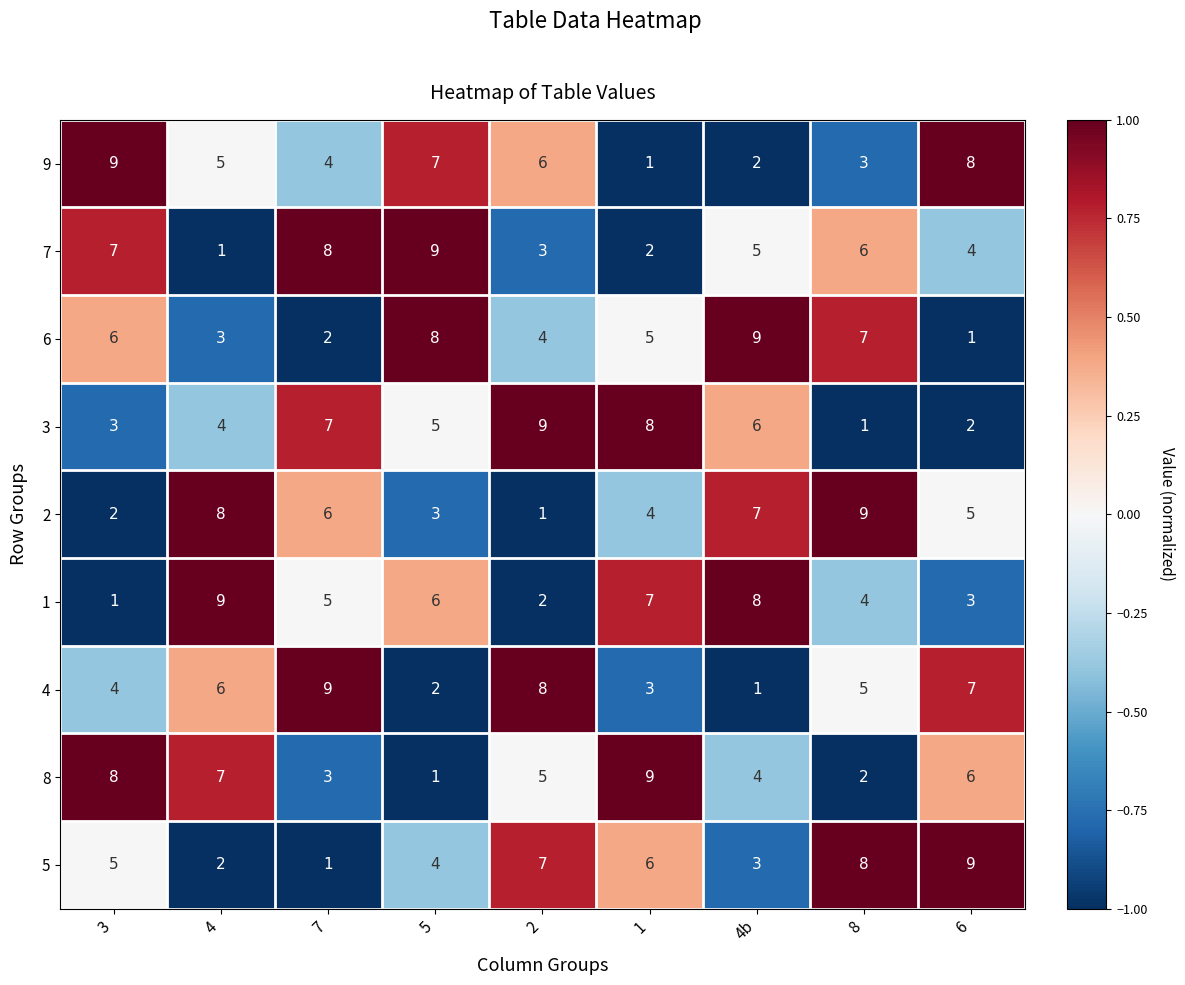

What is the sum of the 6 values at 2 and 8?

11